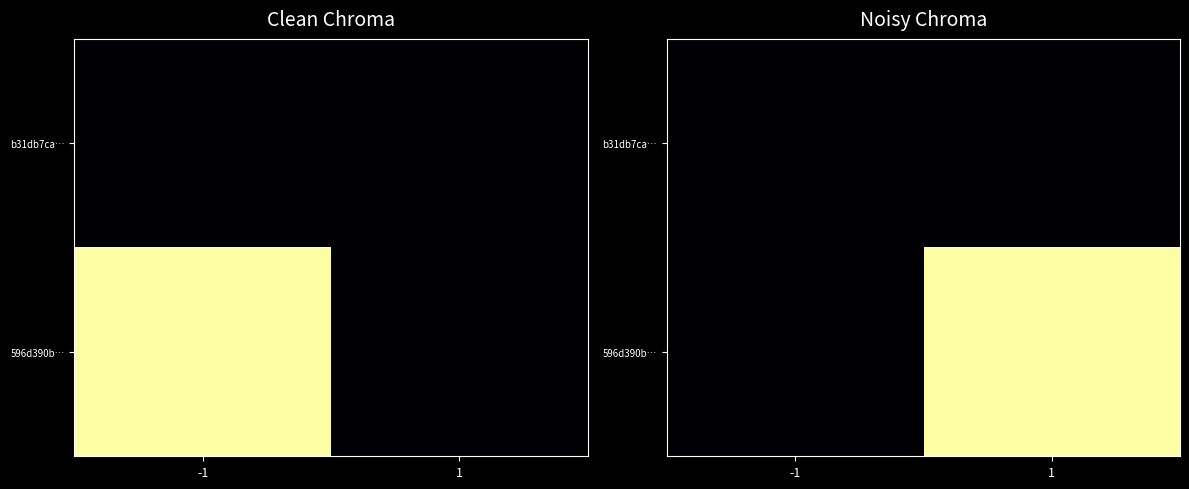

What is the difference between the maximum and minimum values in the 596d390b… series?

15